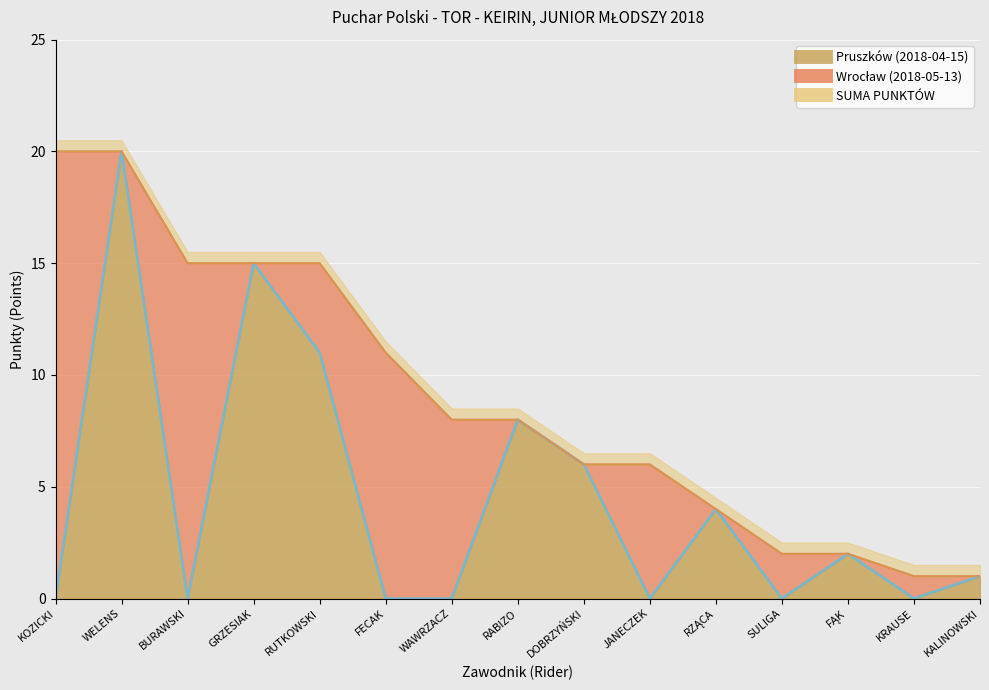

Does the chart display data point markers on the line(s)?

No